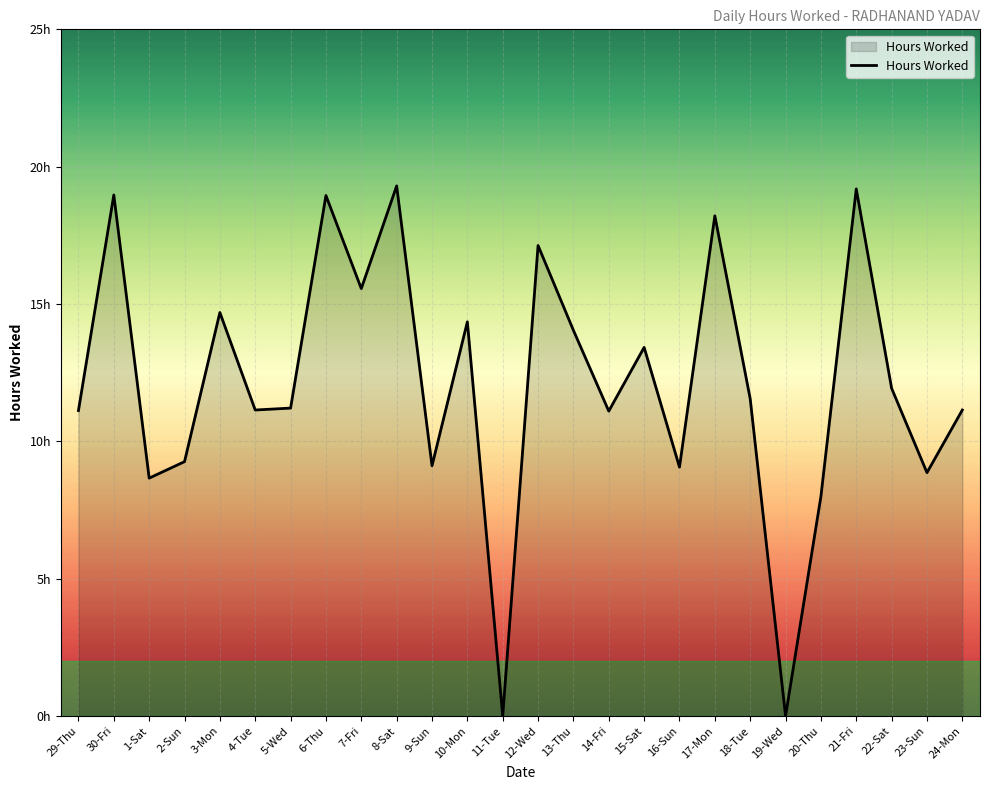

Read the value at 14-Fri.

11.1